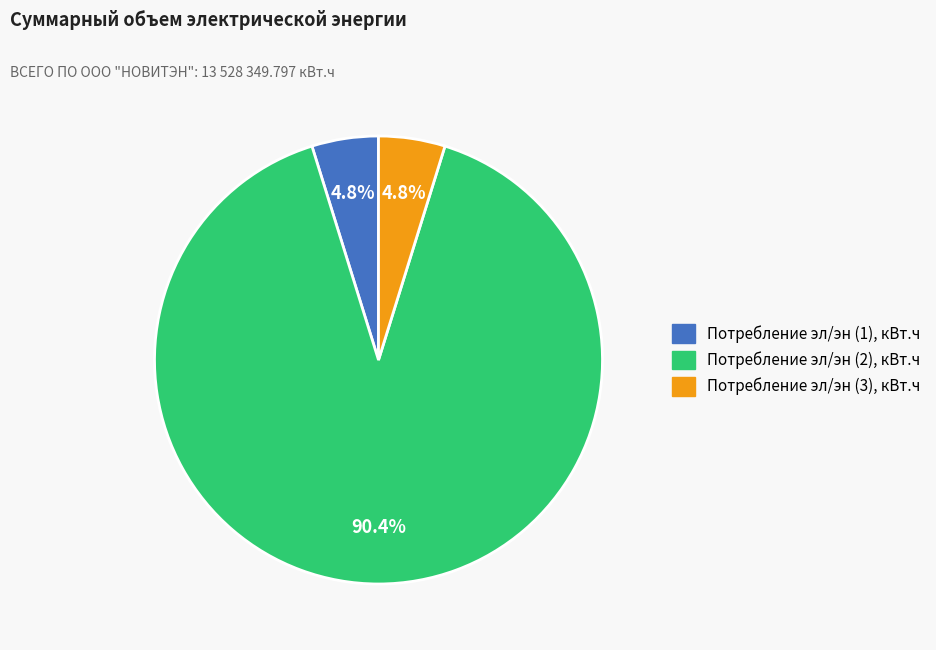

Is there any slice that represents more than half of the pie?

Yes